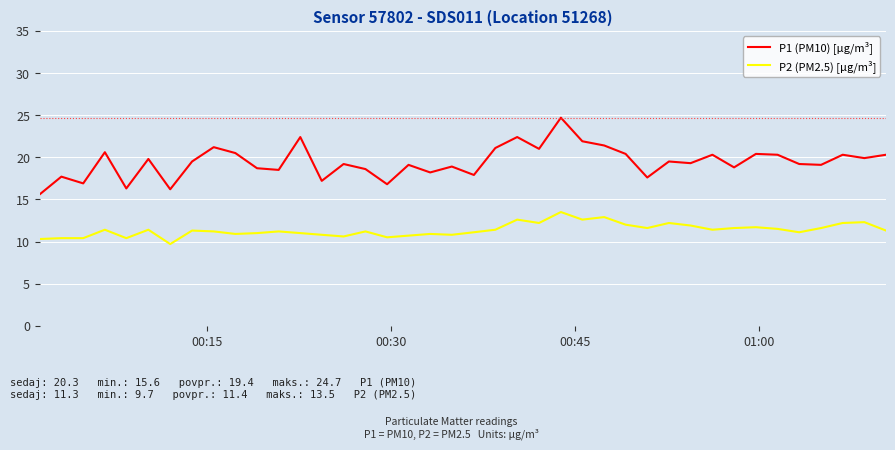

What is the minimum value for P2 (PM2.5) [µg/m³]?

9.7